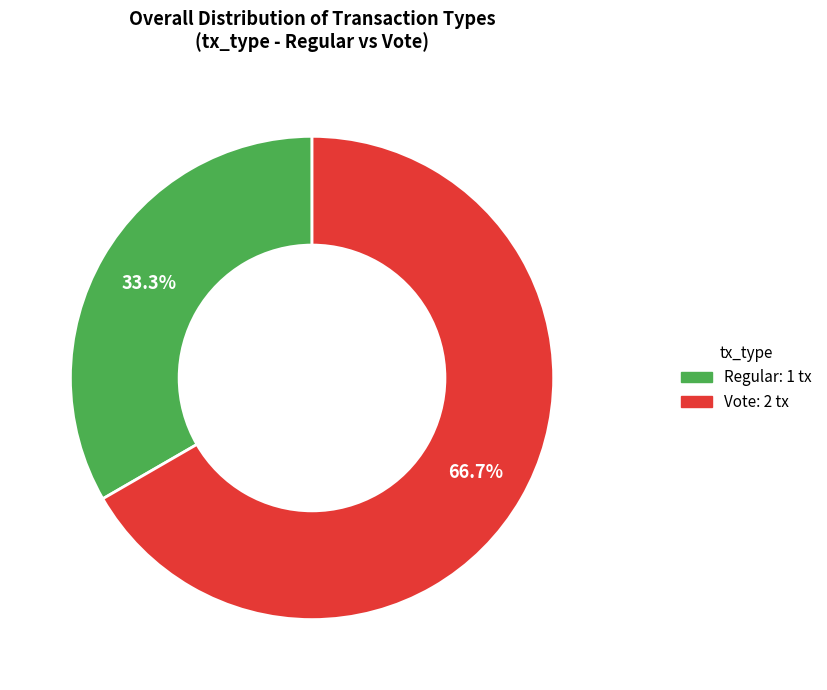

Is there any slice that represents more than half of the pie?

Yes